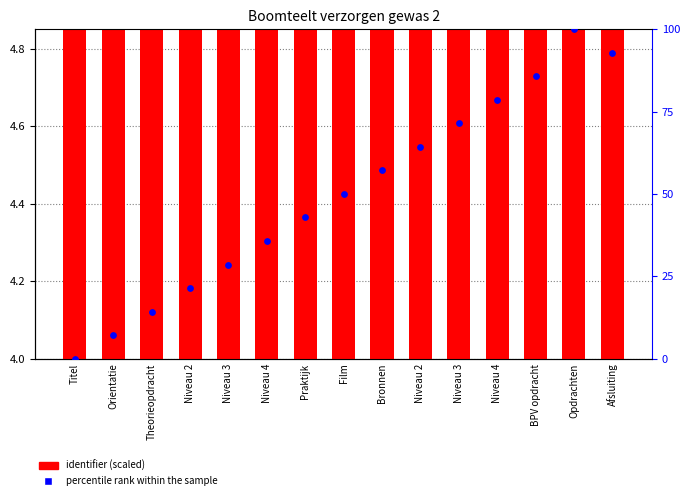

At which category is the sum across all series the highest?

Opdrachten